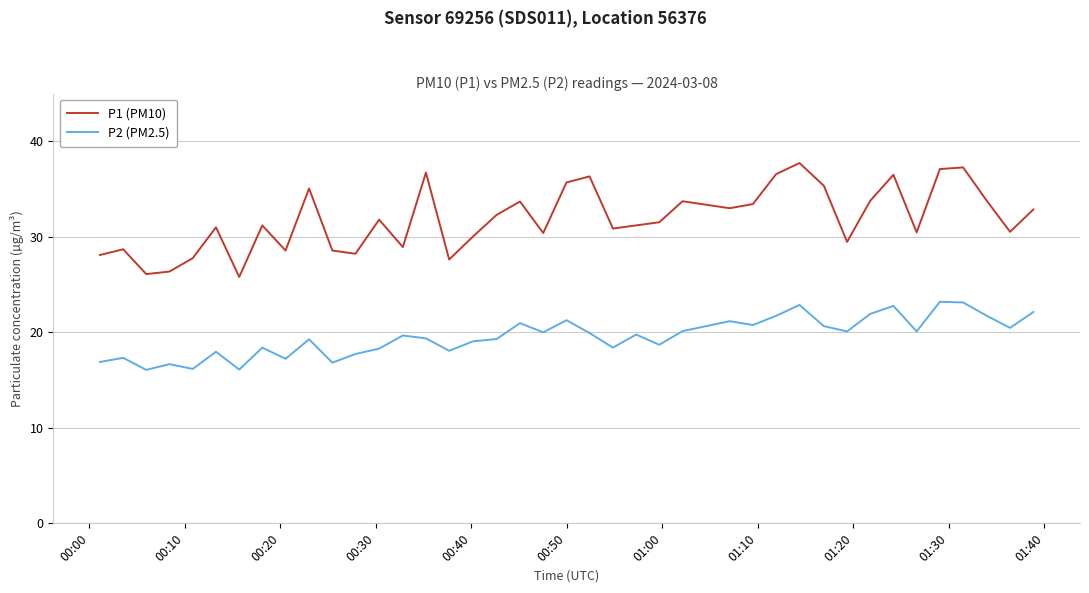

True or false: P2 (PM2.5) and P1 (PM10) intersect in this chart.

False